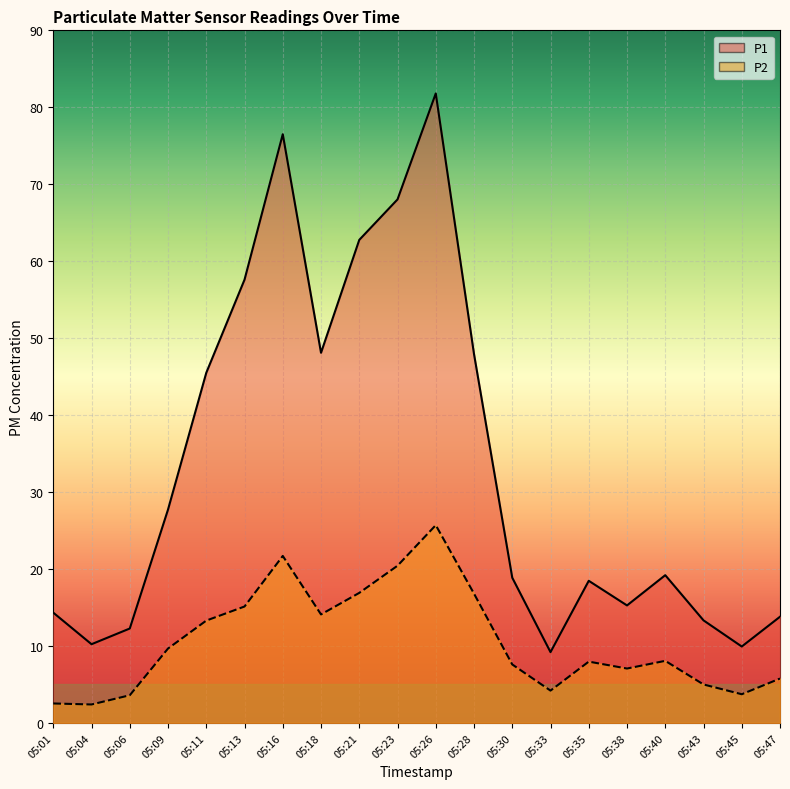

What is the spread (max minus min) of values at 05:43?

8.3